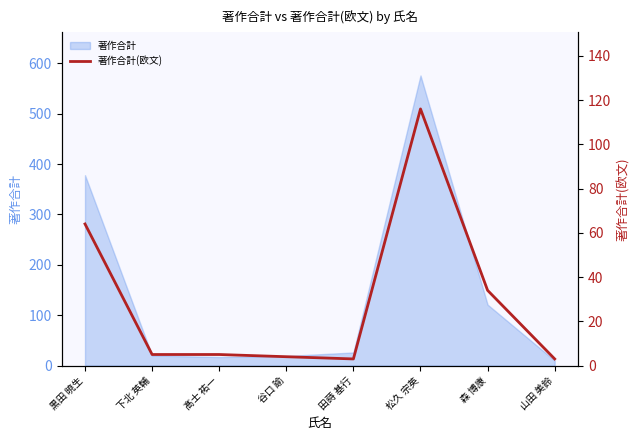

Reading right to left, transcribe all the data shown in this chart.

山田 美鈴=3	森 博康=34	松久 宗英=116	田蒔 基行=3	谷口 諭=4	髙士 祐一=5	下北 英輔=5	黒田 暁生=64